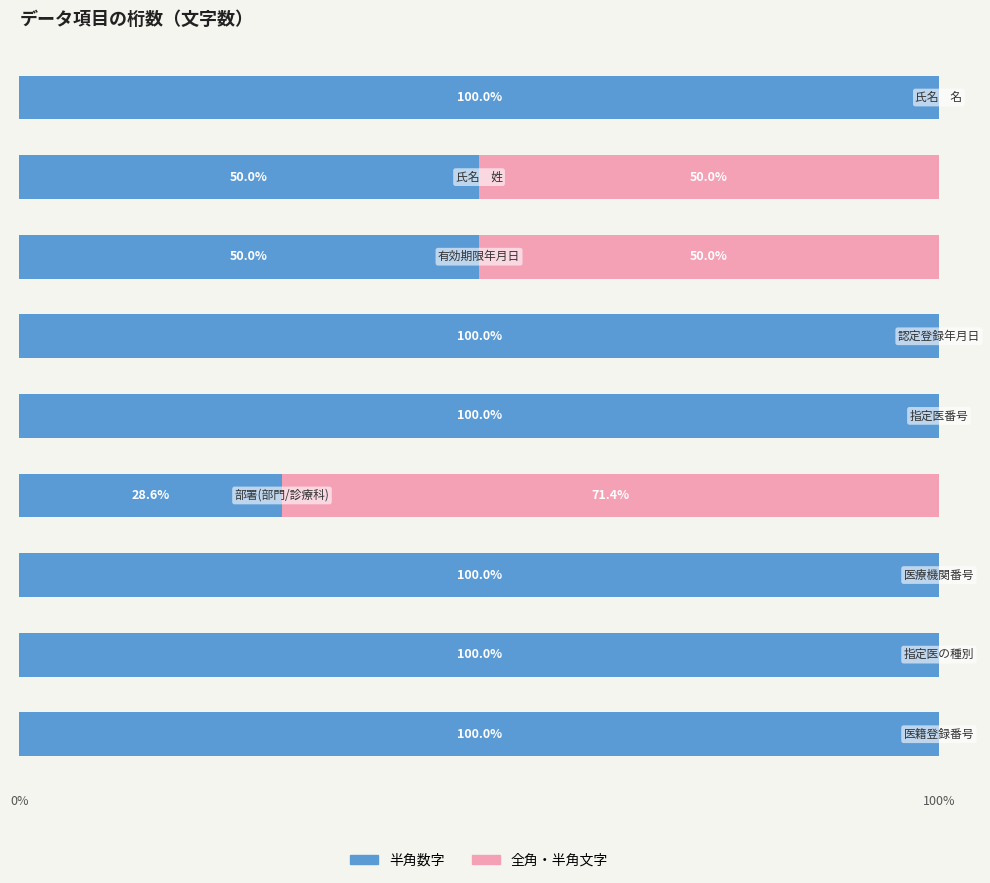

What is the sum of all 半角数字 values?

728.6